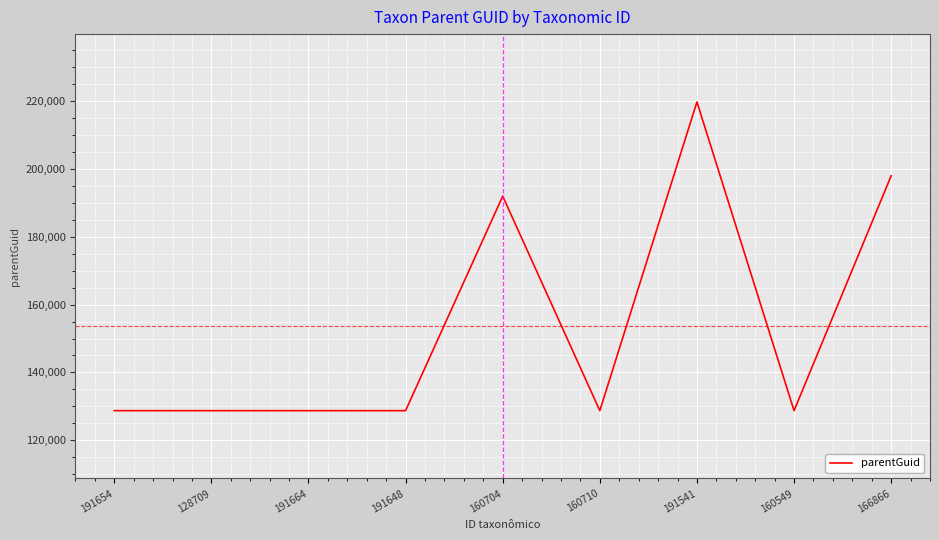

Which category has the highest value across all series?

191541